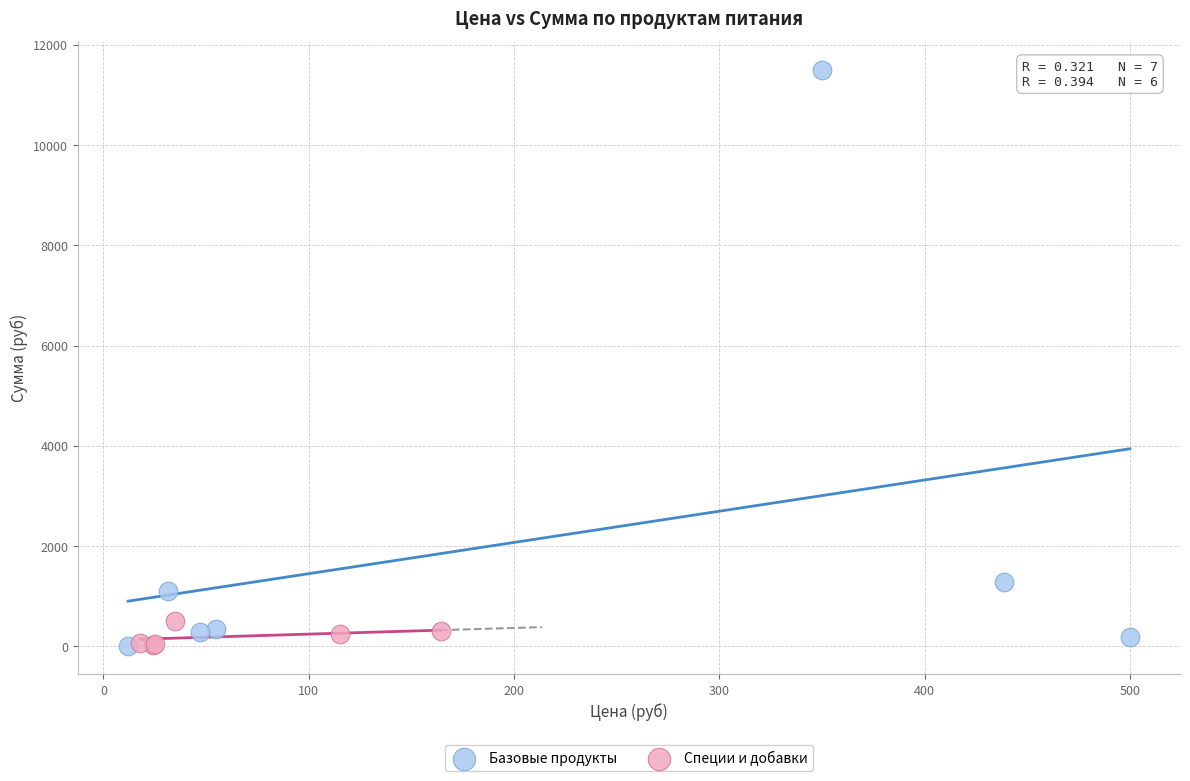

Which series has the widest spread of Y values?

Базовые продукты